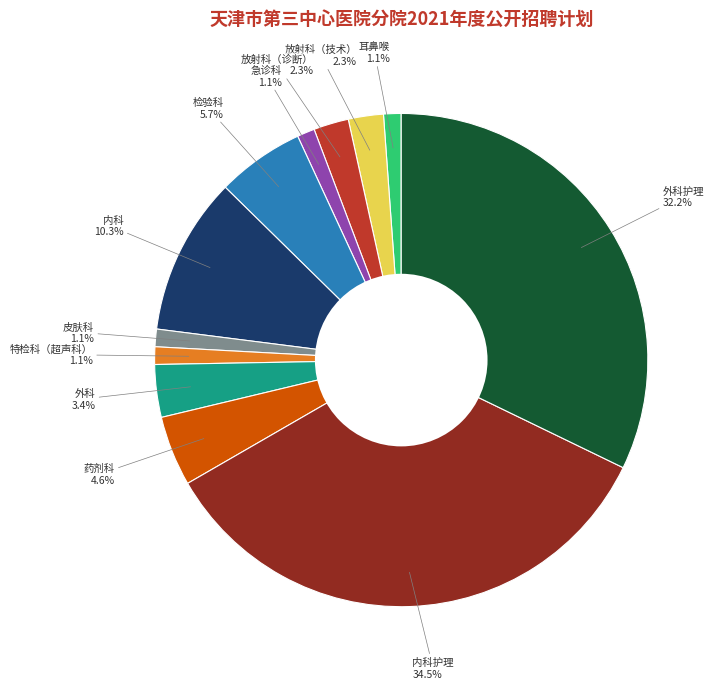

Is there a majority slice in this chart?

No